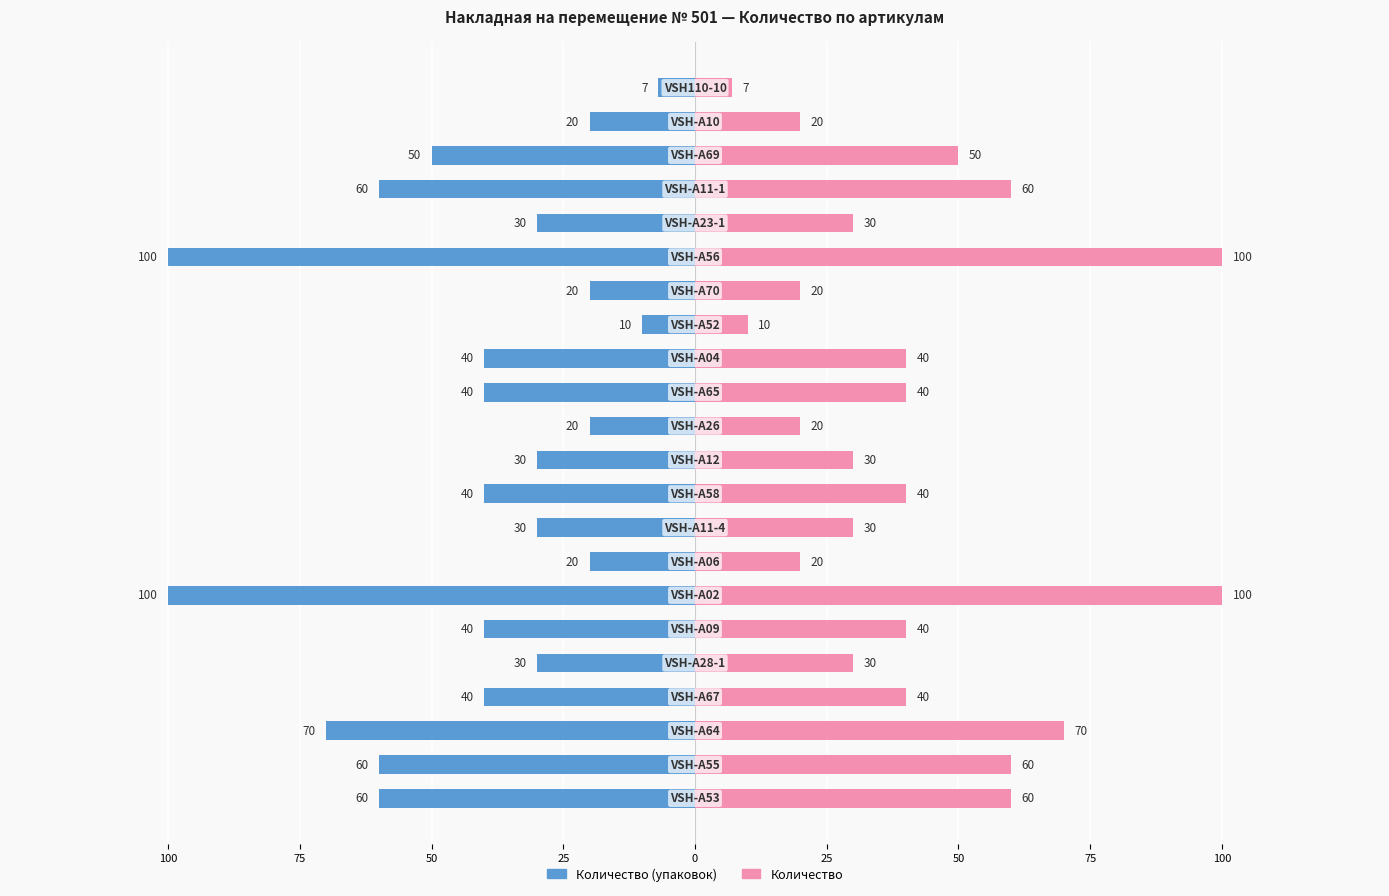

Between 25 and 75, which is larger?

25